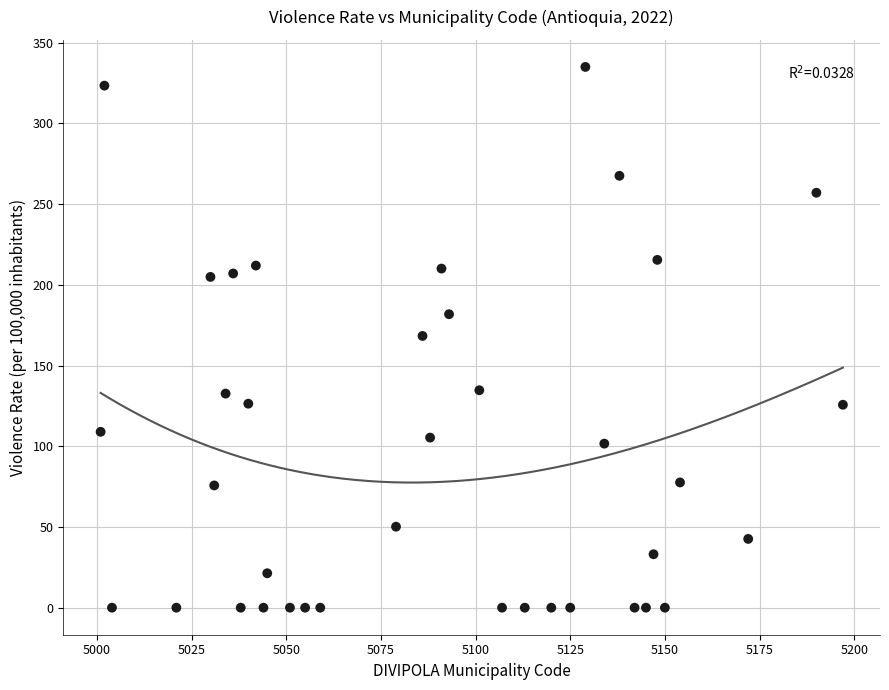

What is the range of X values (max minus min)?

196.0